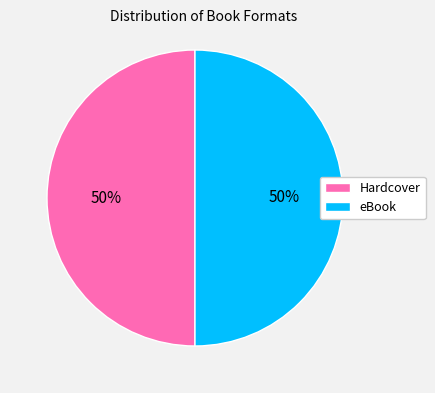

What percentage is the Hardcover slice, to the nearest percent?

50%